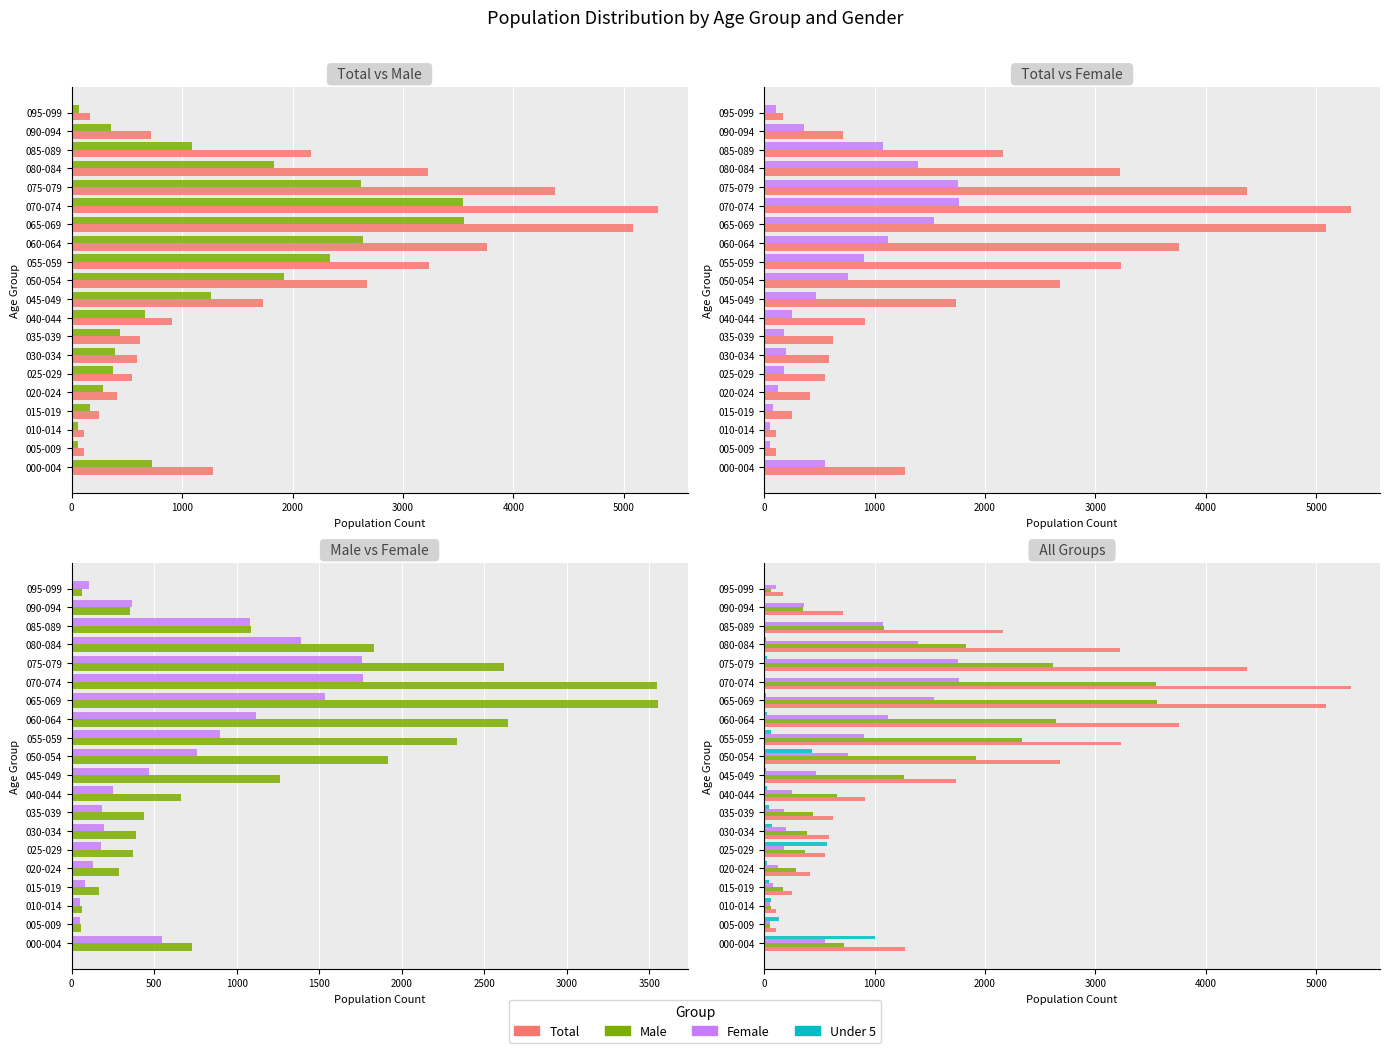

What is the greatest value displayed?

5311